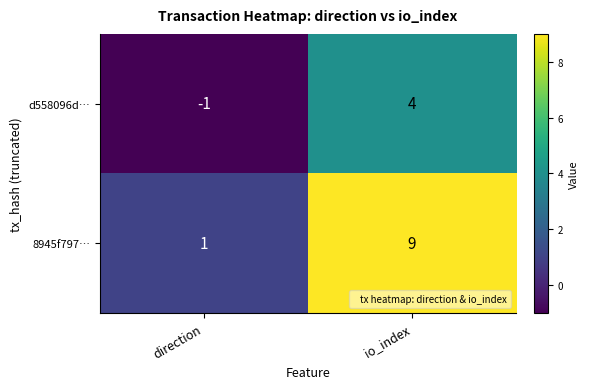

Which series has the widest spread of values?

8945f797…